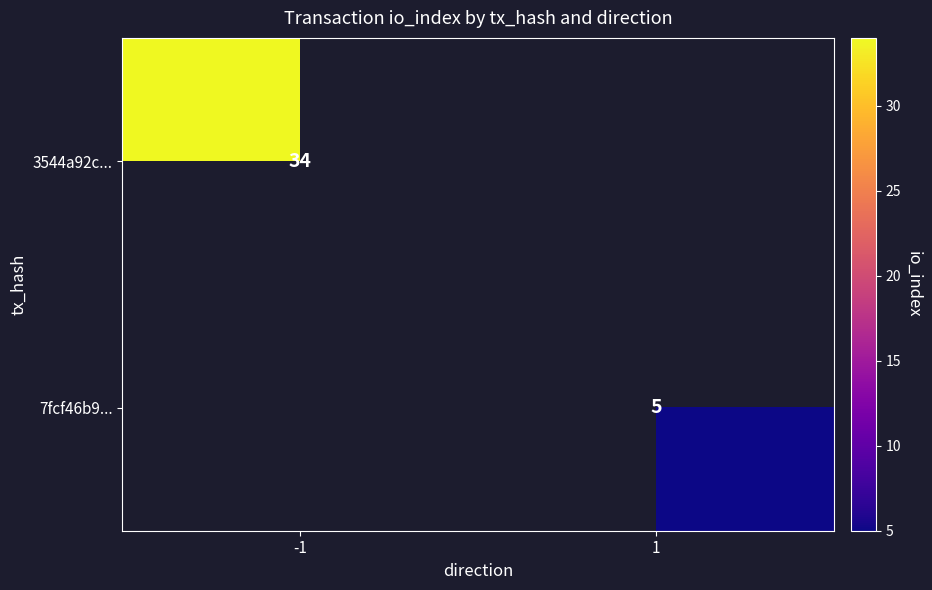

Is it true that 3544a92c... equals 47 at -1?

False